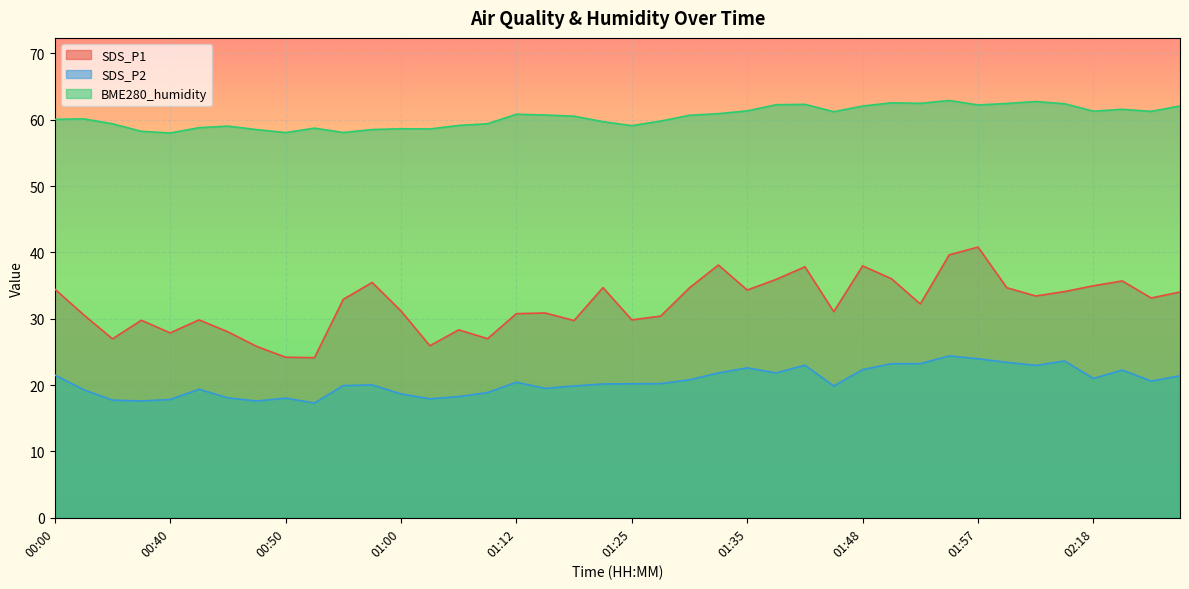

What is the difference between the second highest and minimum values in the SDS_P2 series?

6.7